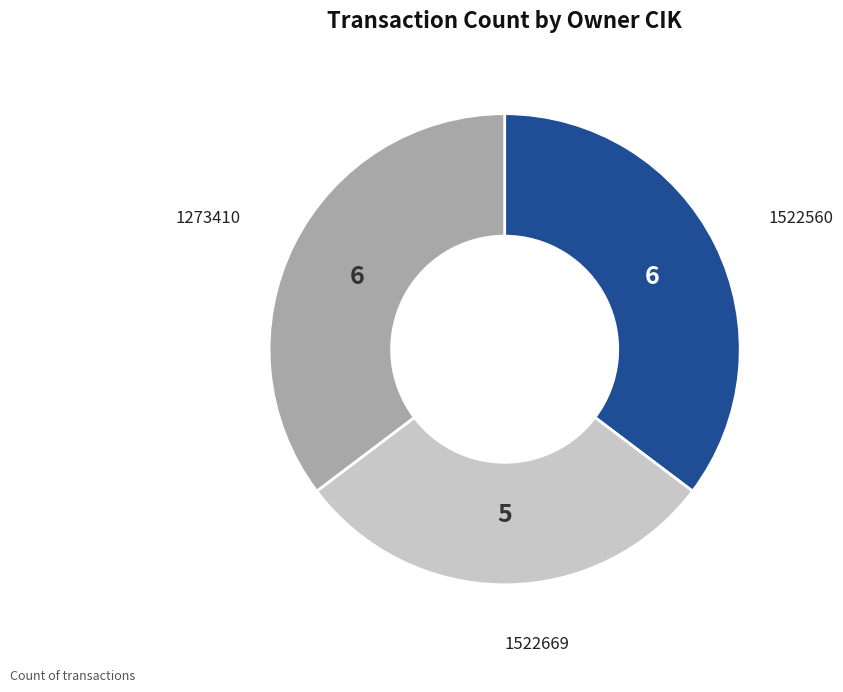

How many slices are in this pie chart?

3